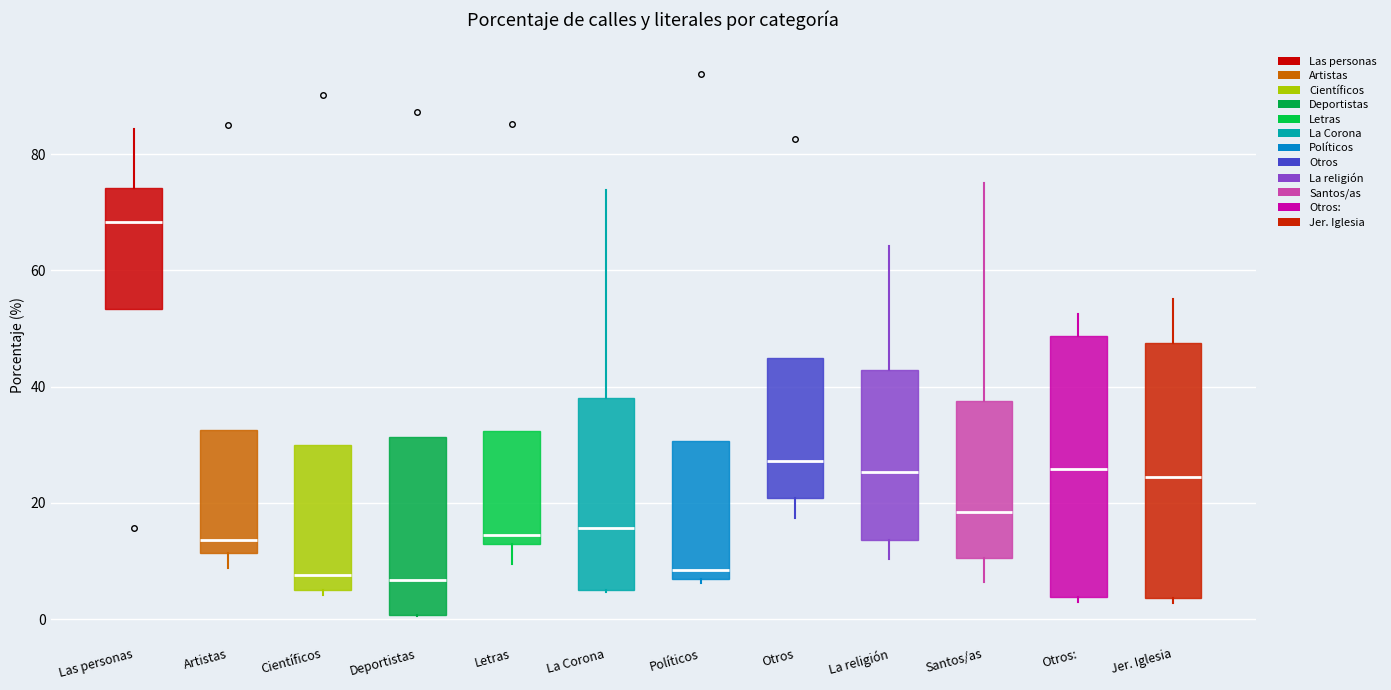

Where is the upper edge of the box for La Corona on the y-axis? The values are not printed on the chart, so give them approximately, as read against the axis.

38